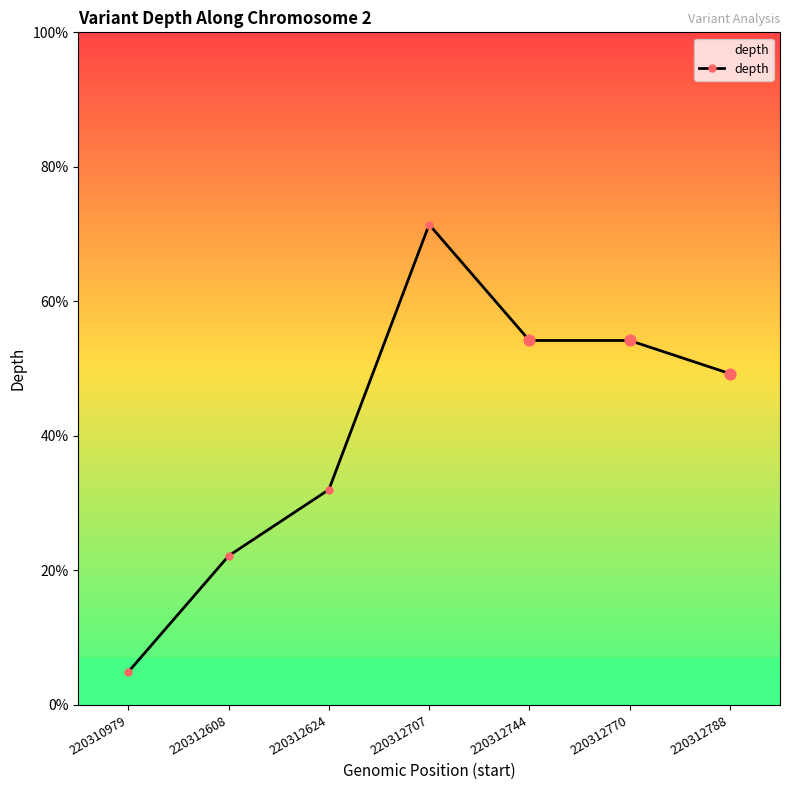

Which has a higher value, 220312707 or 220310979?

220312707